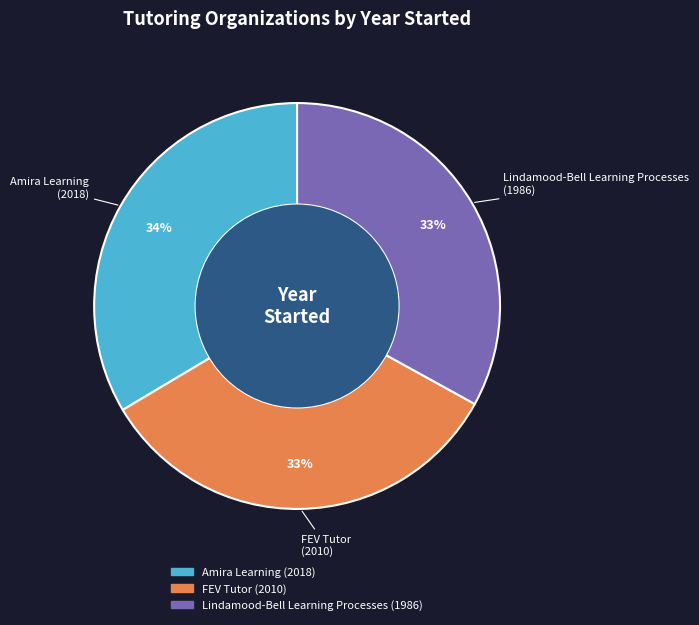

Is the sum of FEV Tutor and Amira Learning greater than half?

Yes